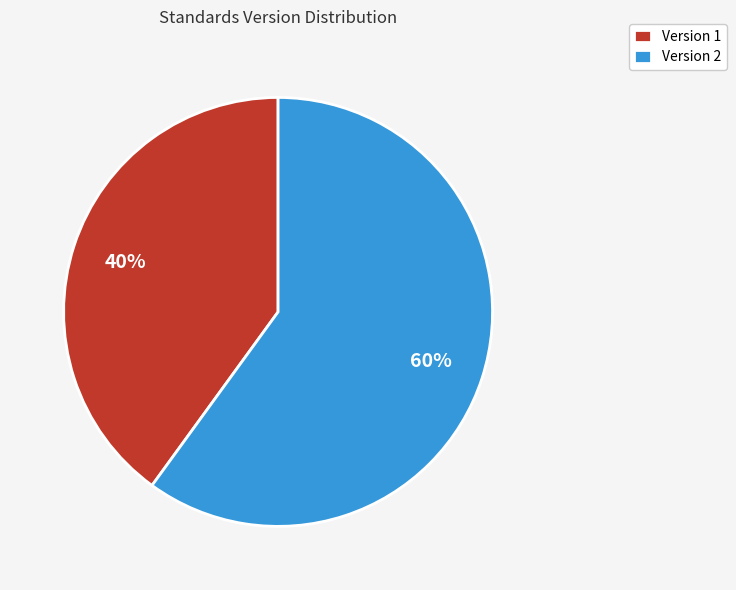

What percentage is the Version 1 slice, to the nearest percent?

40%